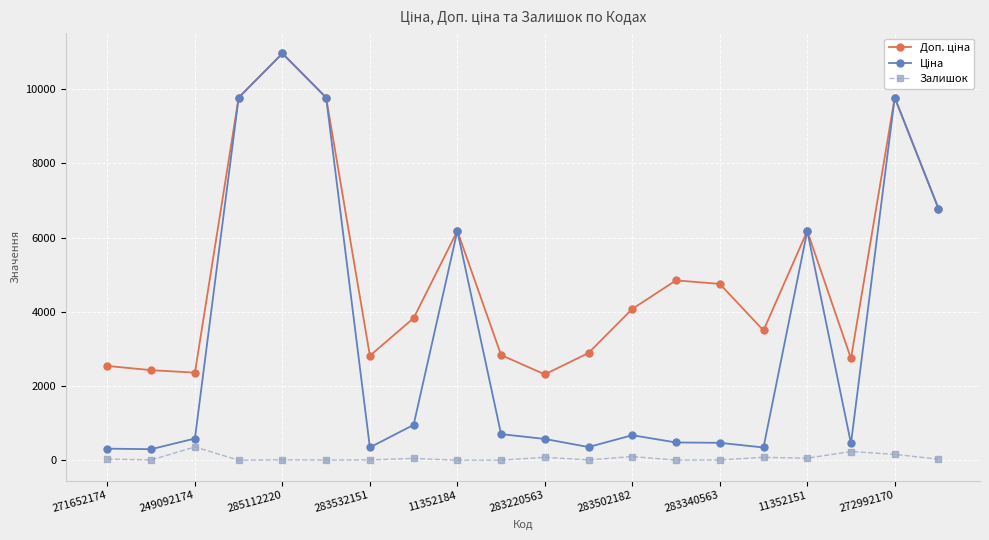

At how many categories does at least one series exceed 9350?

4